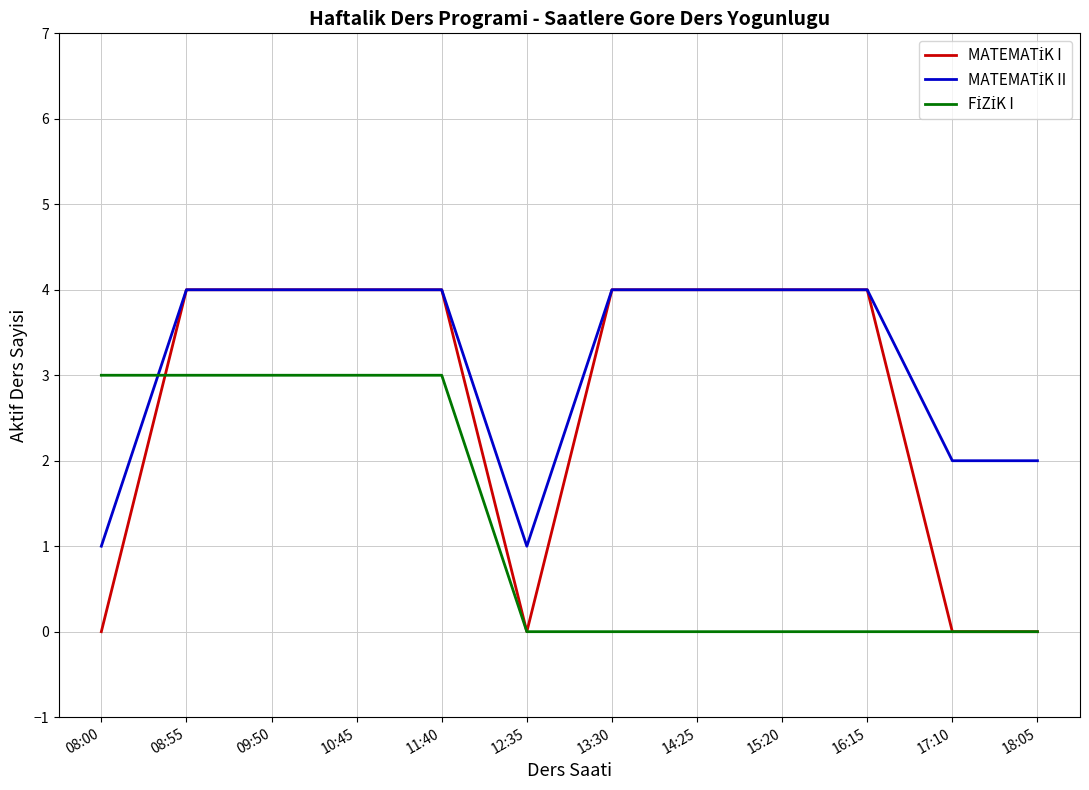

Is this an area chart (filled region under the line)?

No